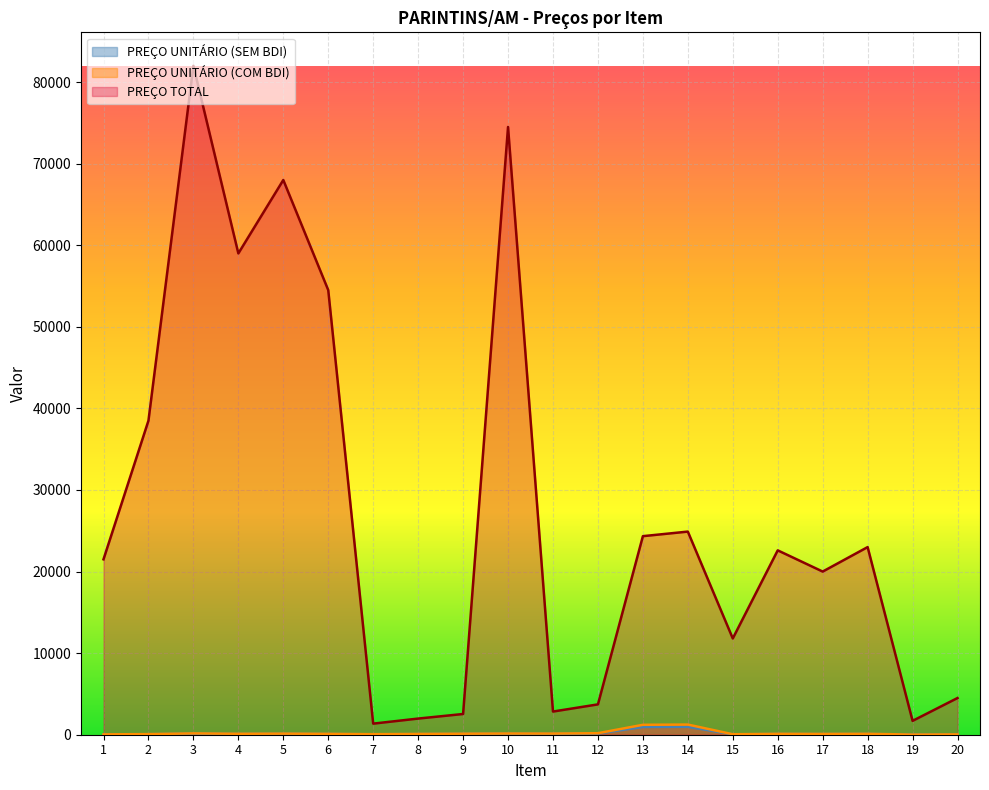

At how many categories does at least one series exceed 31265?

6